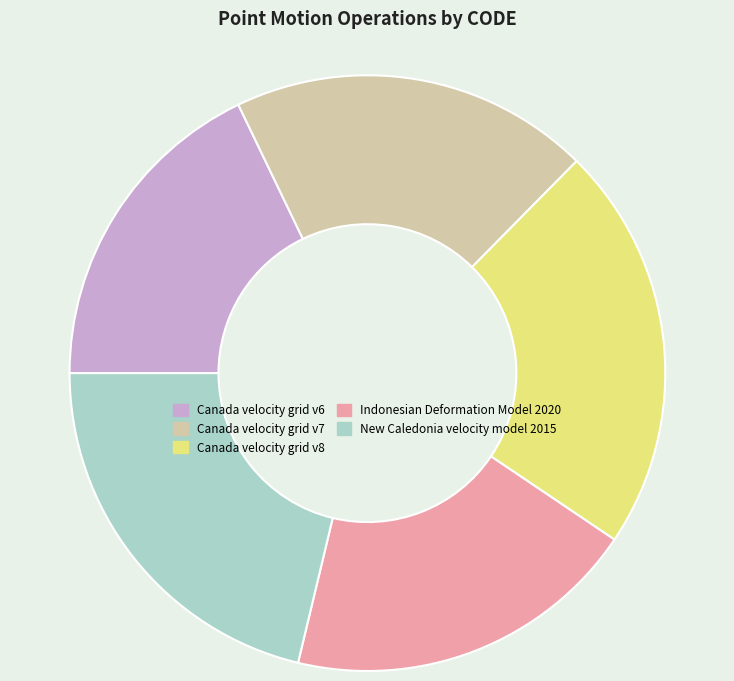

How many segments does this pie chart have?

5